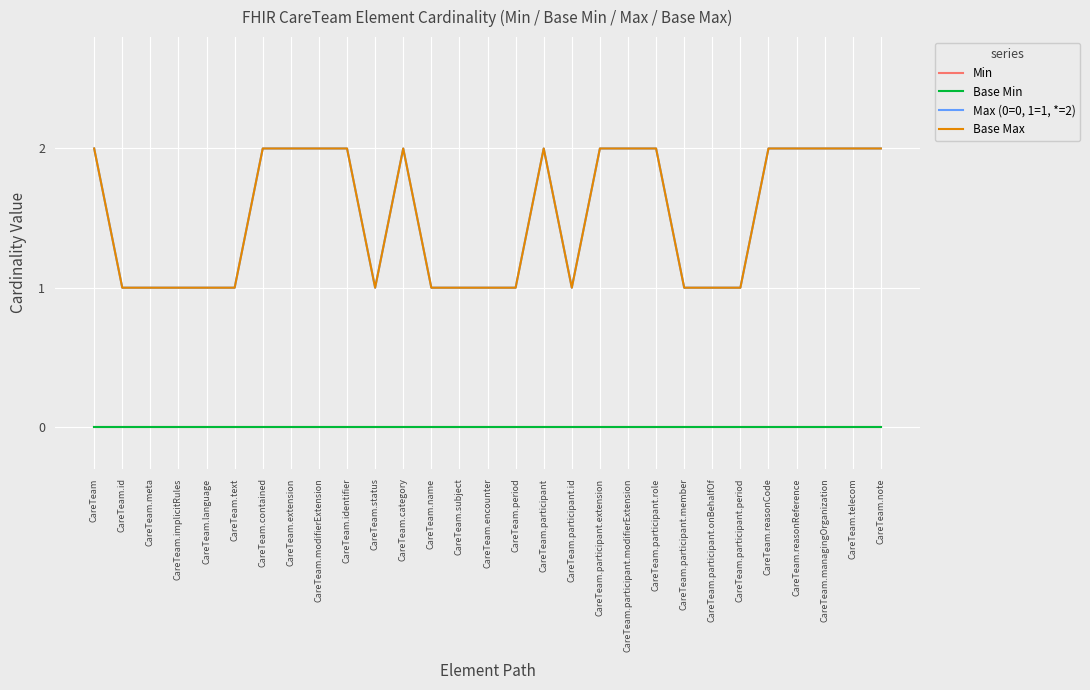

Does the chart have visible grid lines?

Yes